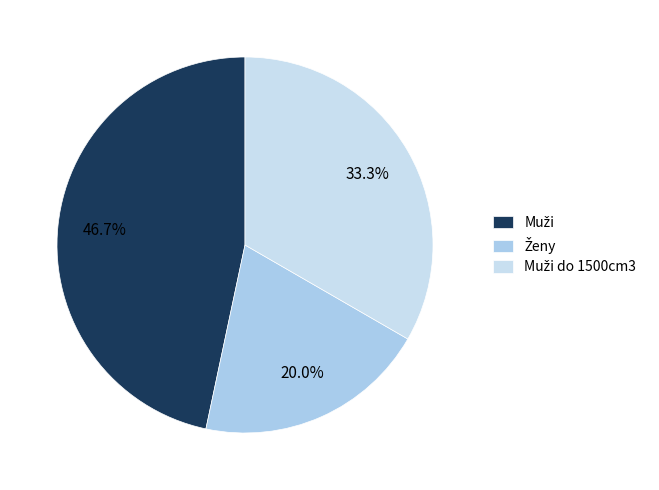

Is it true that Muži do 1500cm3 is 33% of the pie?

True